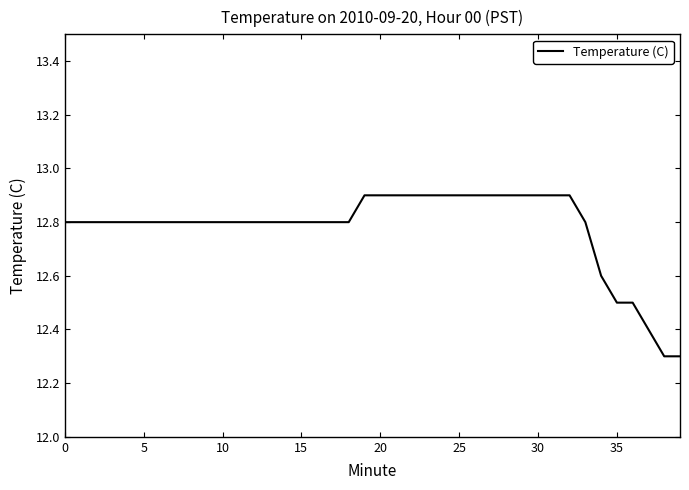

What is the difference between the maximum and minimum values?

0.6